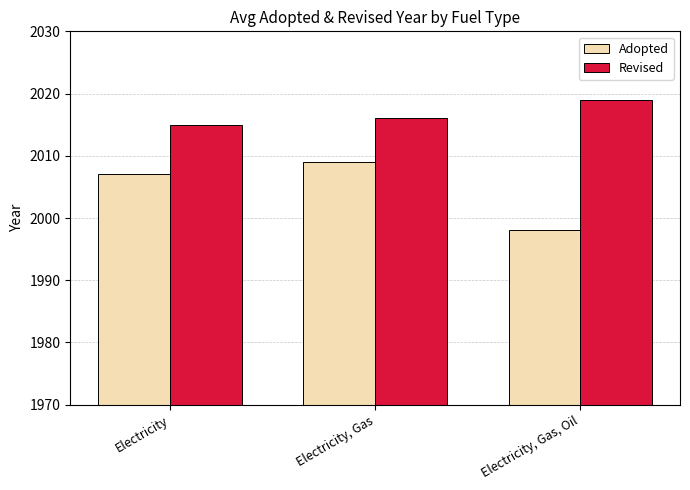

The value of Revised at Electricity is 2015. True or false?

True